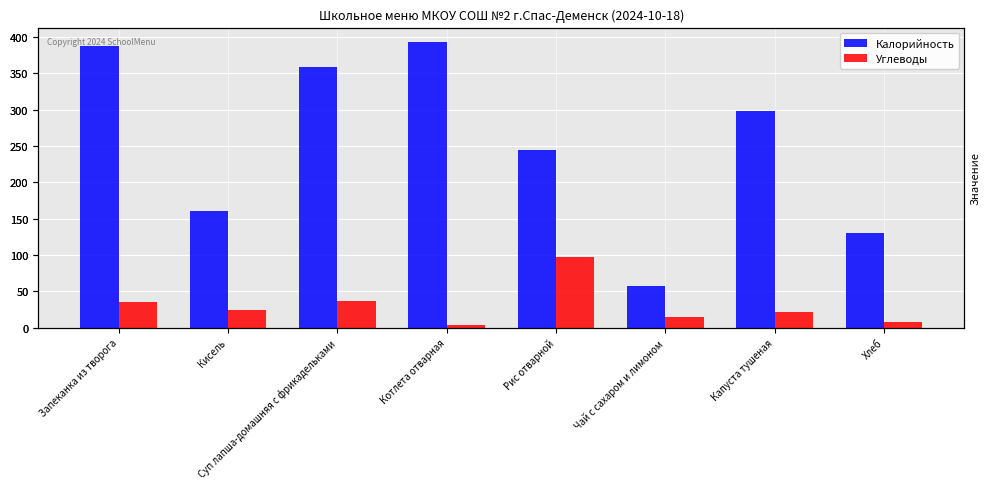

Which series has the largest total across all categories?

Калорийность